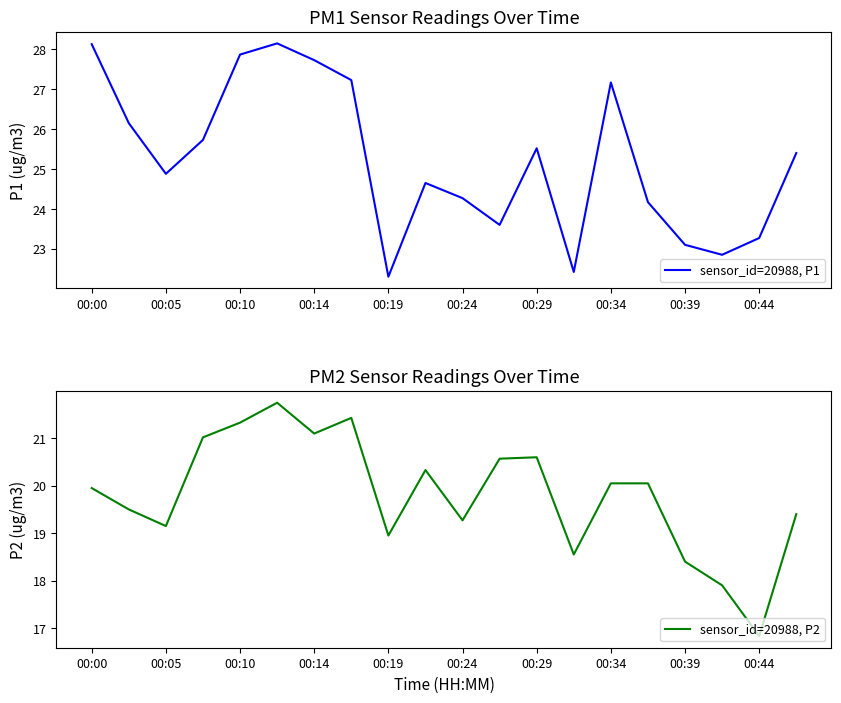

What is the average value of the sensor_id=20988, P1 series?

25.2